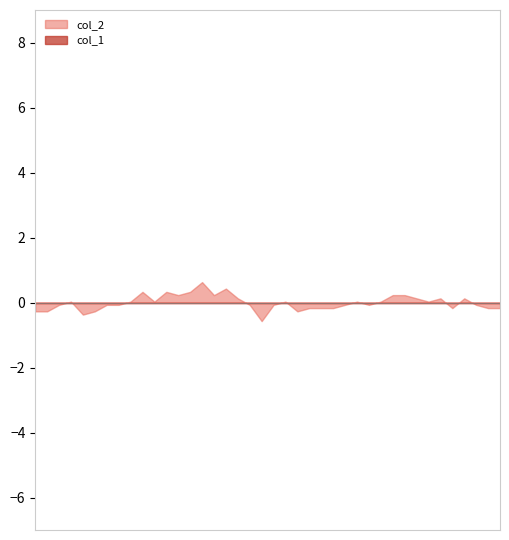

True or false: col_2 and col_1 intersect in this chart.

False